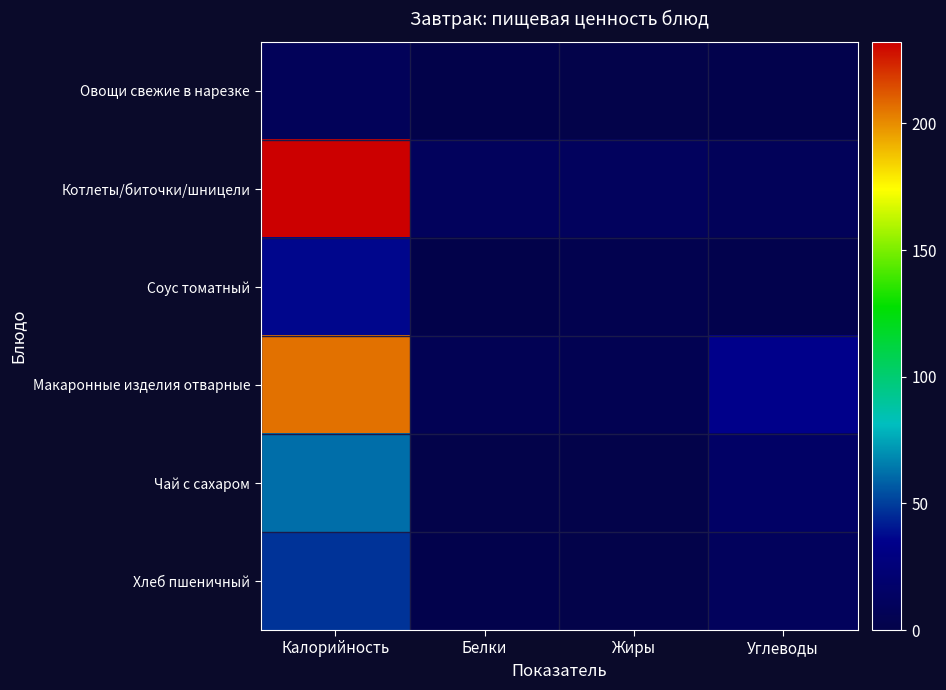

Which series has the widest spread of values?

Котлеты/биточки/шницели